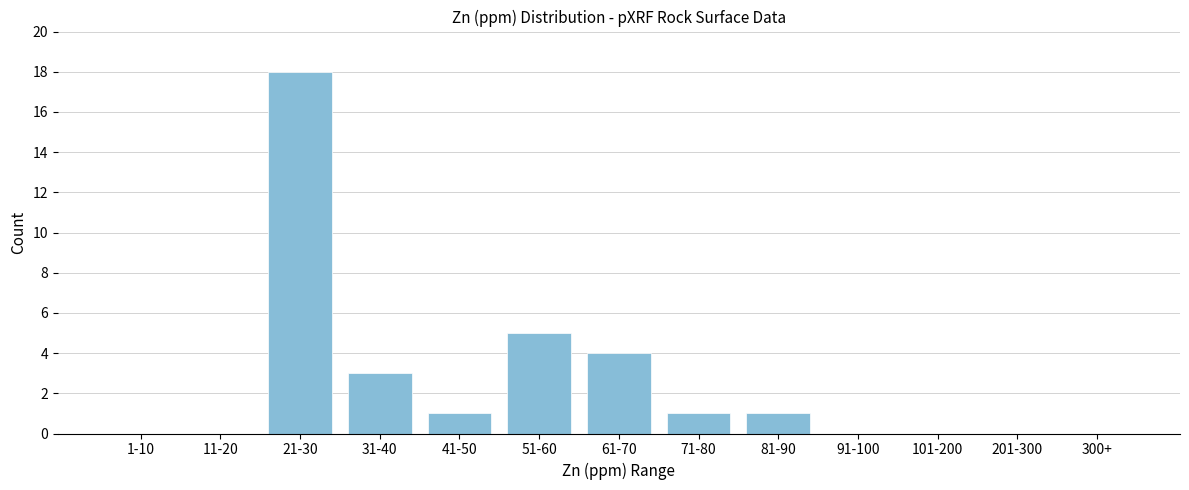

Reading left to right, list all the values displayed in this chart.

1-10=0	11-20=0	21-30=18	31-40=3	41-50=1	51-60=5	61-70=4	71-80=1	81-90=1	91-100=0	101-200=0	201-300=0	300+=0